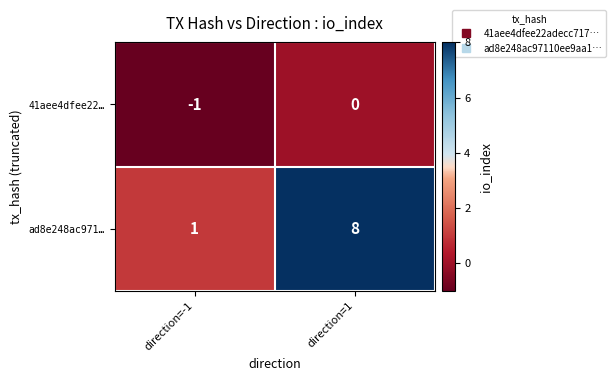

Reading right to left, what are all the values shown in this chart?

41aee4dfee22…: direction=1=0	direction=-1=-1
ad8e248ac971…: direction=1=8	direction=-1=1